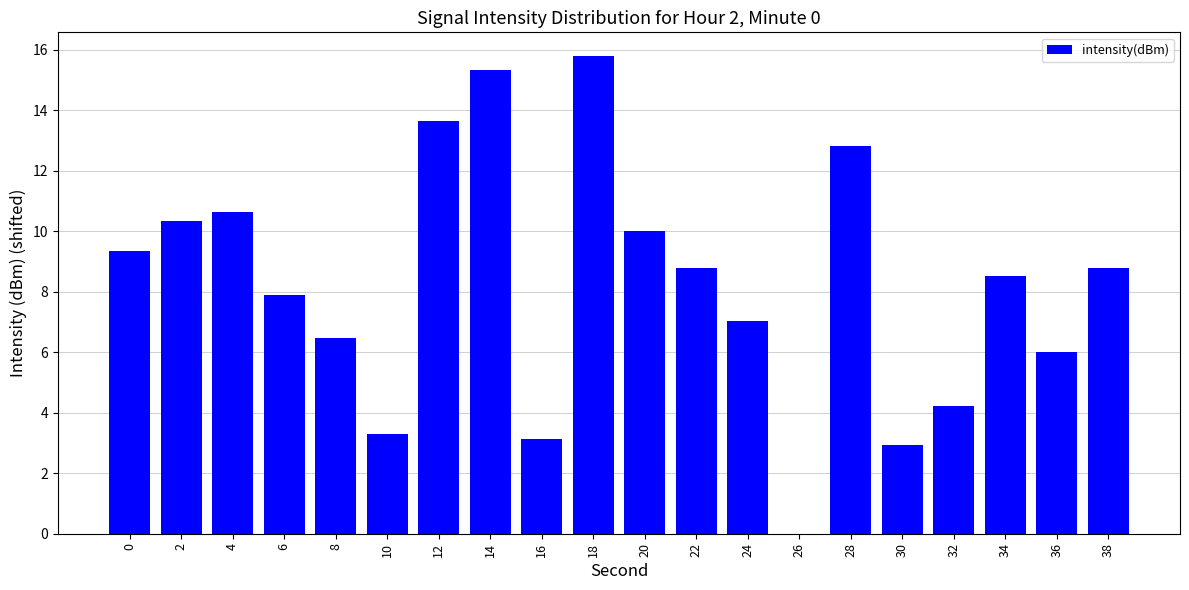

What is the greatest value displayed?

15.8